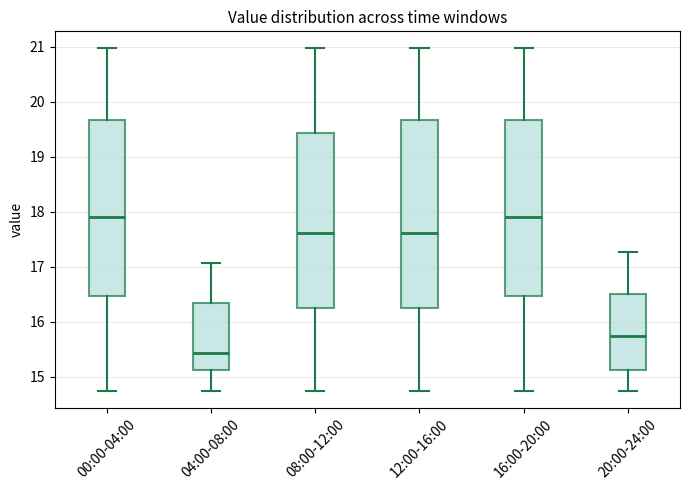

Where is the upper edge of the box for 08:00-12:00 on the y-axis? The values are not printed on the chart, so give them approximately, as read against the axis.

19.4